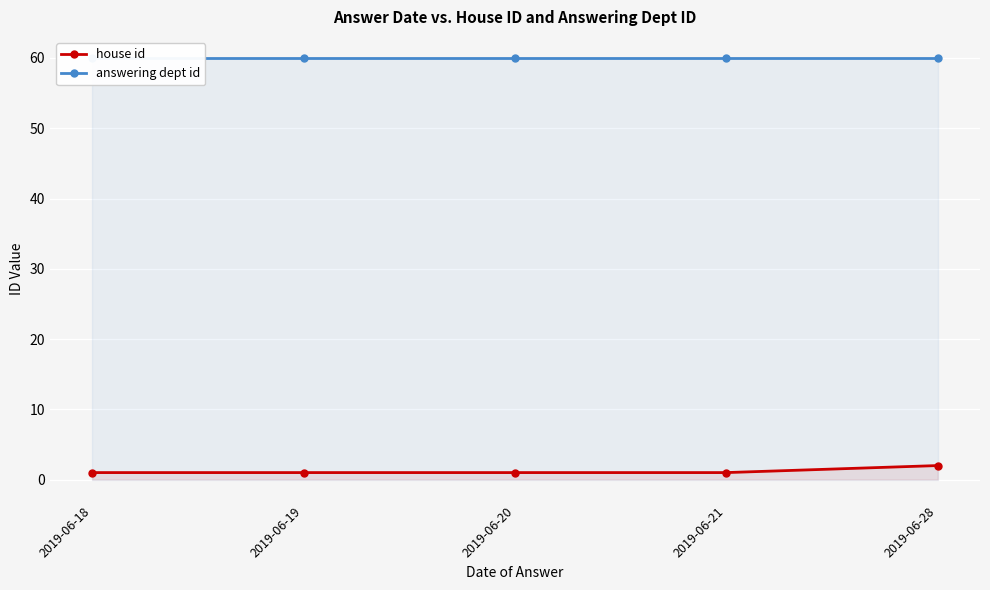

Which category has the highest value in the house id series?

2019-06-28